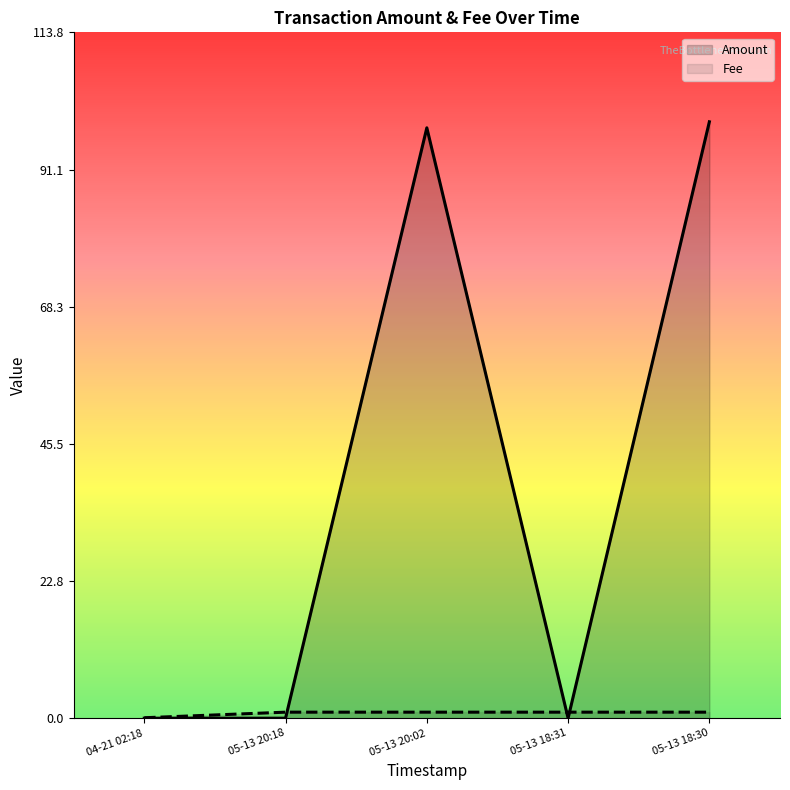

What is the value of the Fee point at the 2nd from the left?

1.0